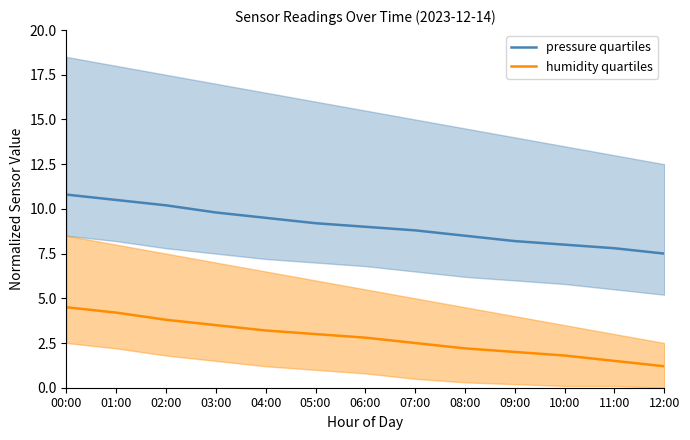

Is it true that humidity quartiles equals 6.1 at 03:00?

False